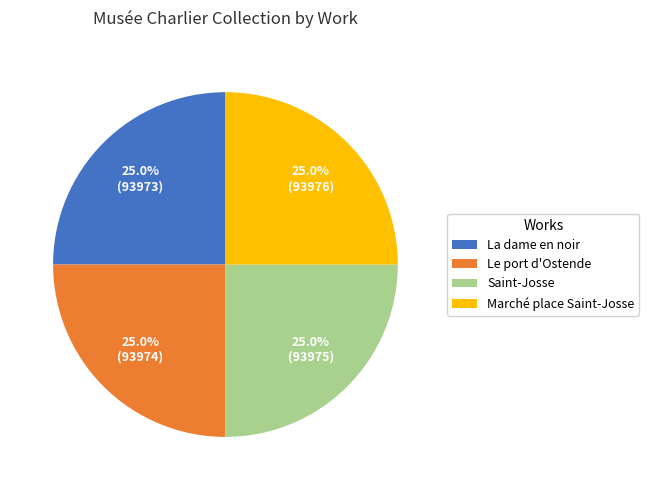

The La dame en noir slice represents 25% of the pie. True or false?

True